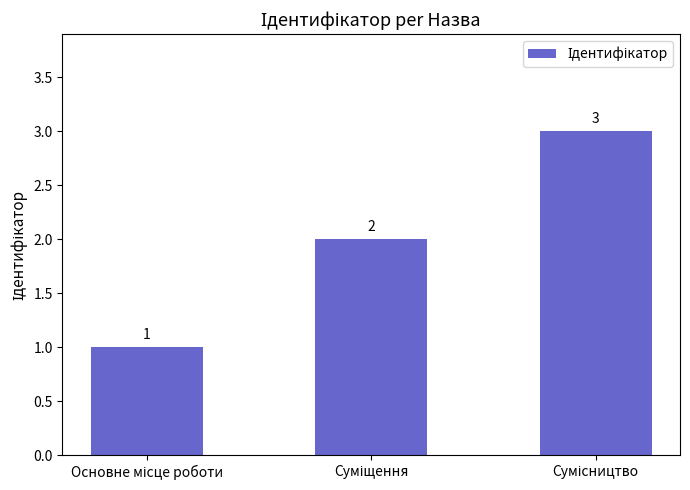

What is the difference between the maximum and minimum values?

2